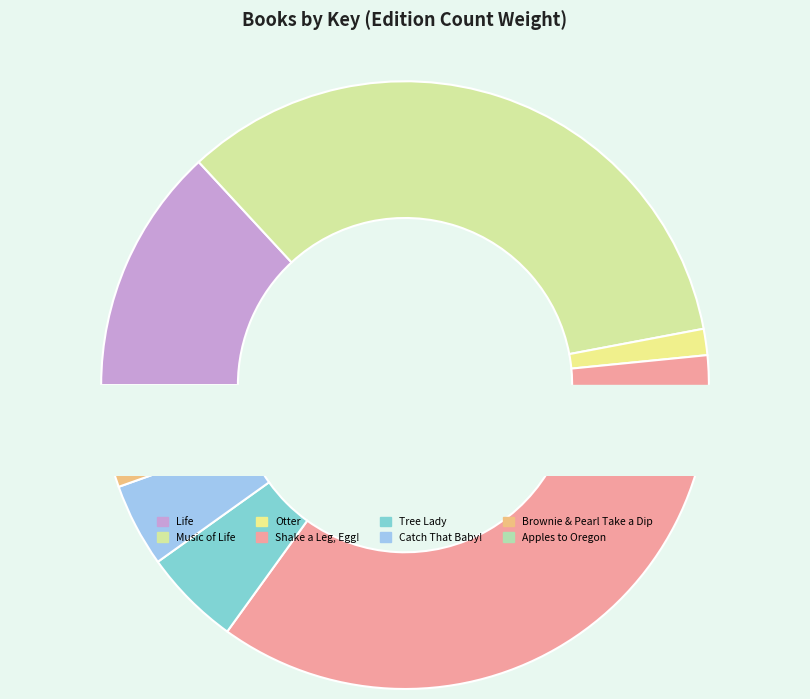

To the nearest percent, what is the difference between the Catch That Baby! and Life slice percentages?

9%